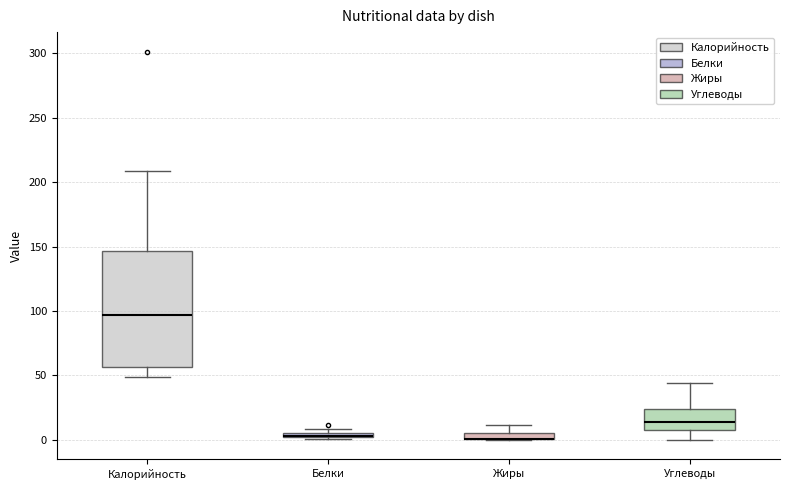

Where does the lower whisker of the box for Калорийность end on the y-axis? The values are not printed on the chart, so give them approximately, as read against the axis.

50